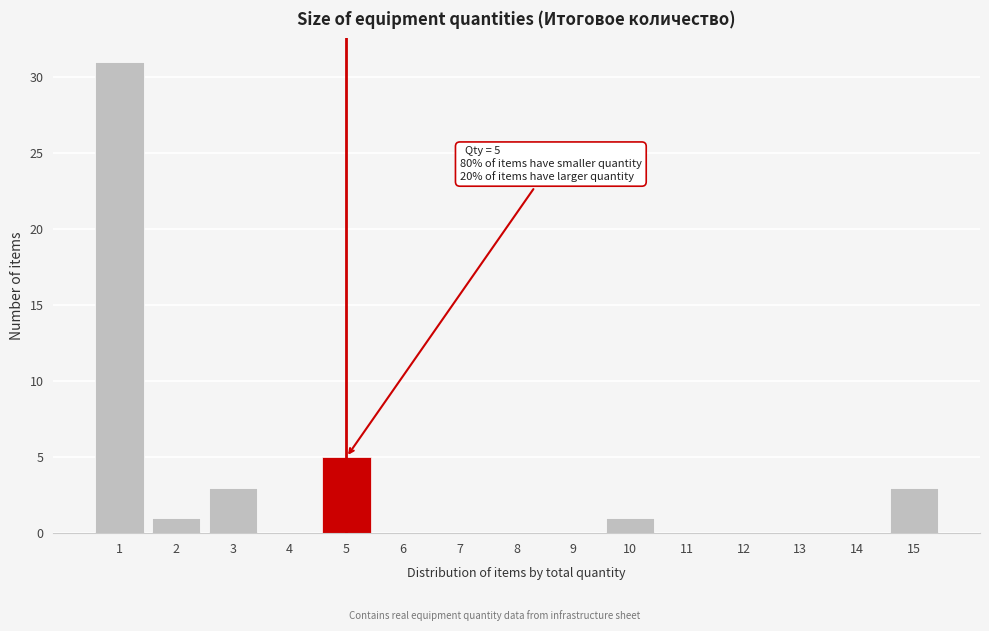

Which range on the x-axis has the tallest bar?

0.5 to 1.5